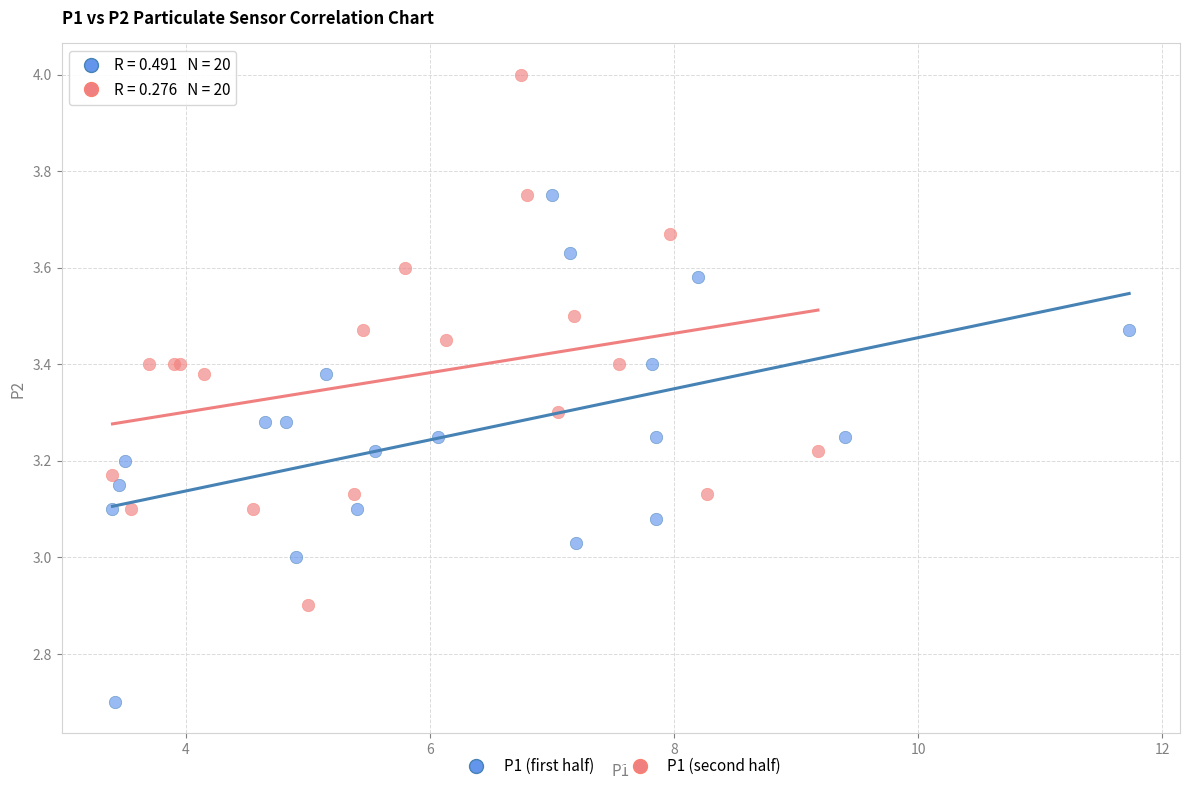

Which series contains the lowest Y value?

P1 (first half)